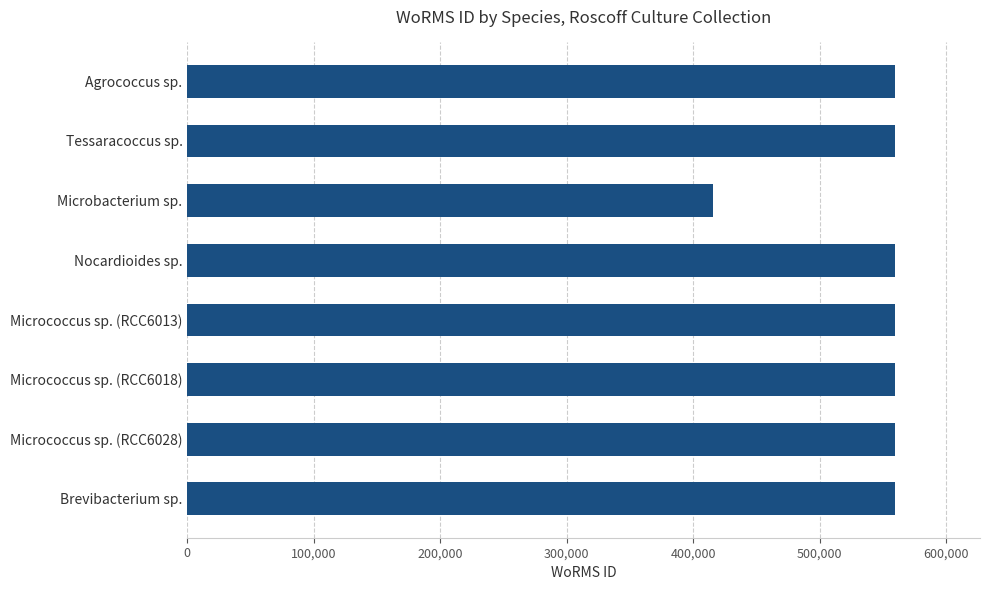

What is the value of the 5th bar from the top?

559740